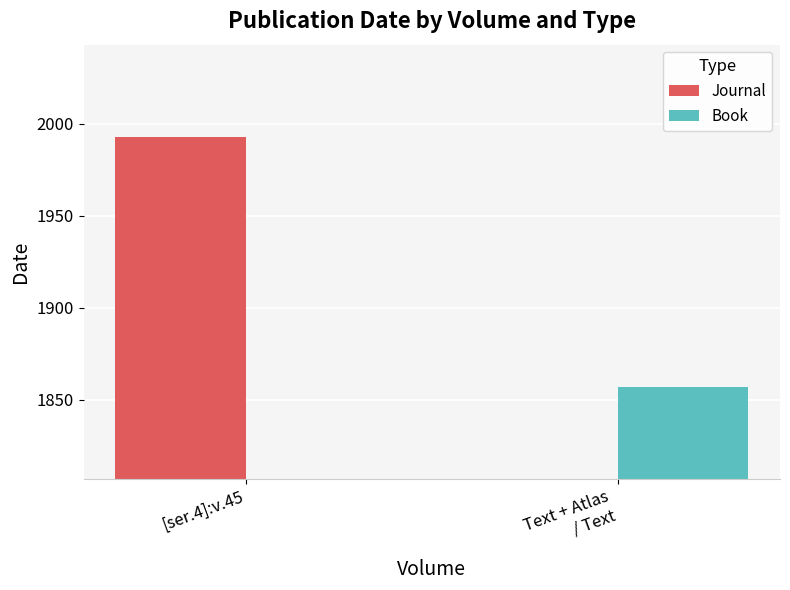

Which has a higher value, [ser.4]:v.45 or Text + Atlas
/ Text?

[ser.4]:v.45